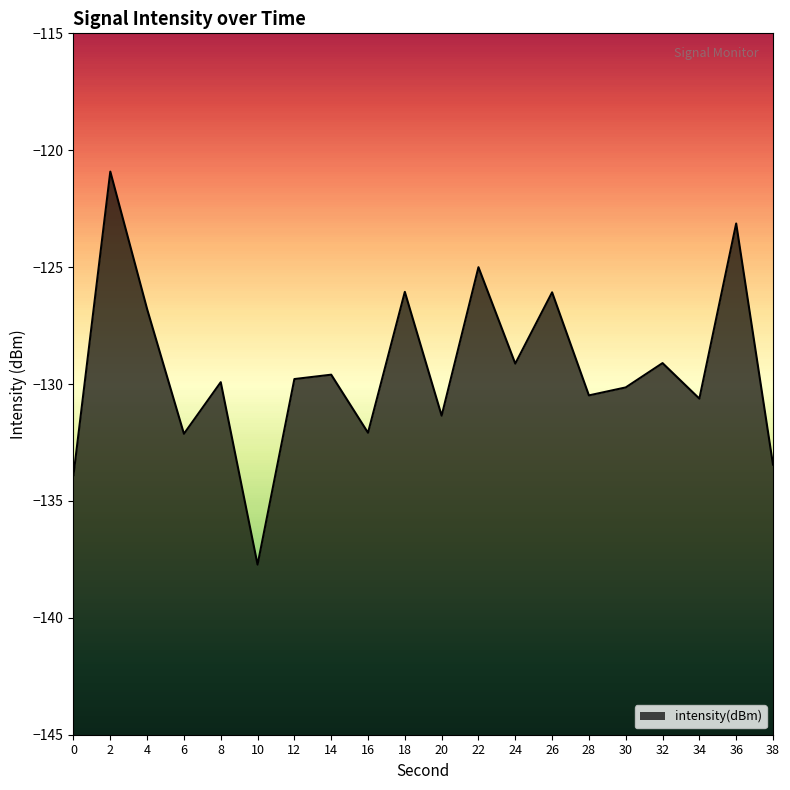

What is the greatest value displayed?

-120.9